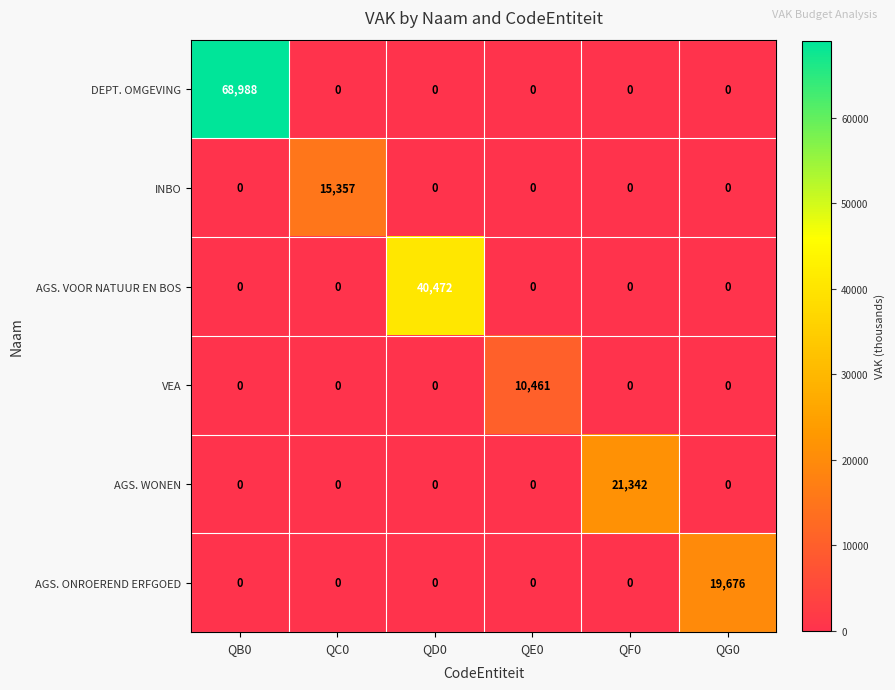

What is the spread (max minus min) of values at QG0?

19676